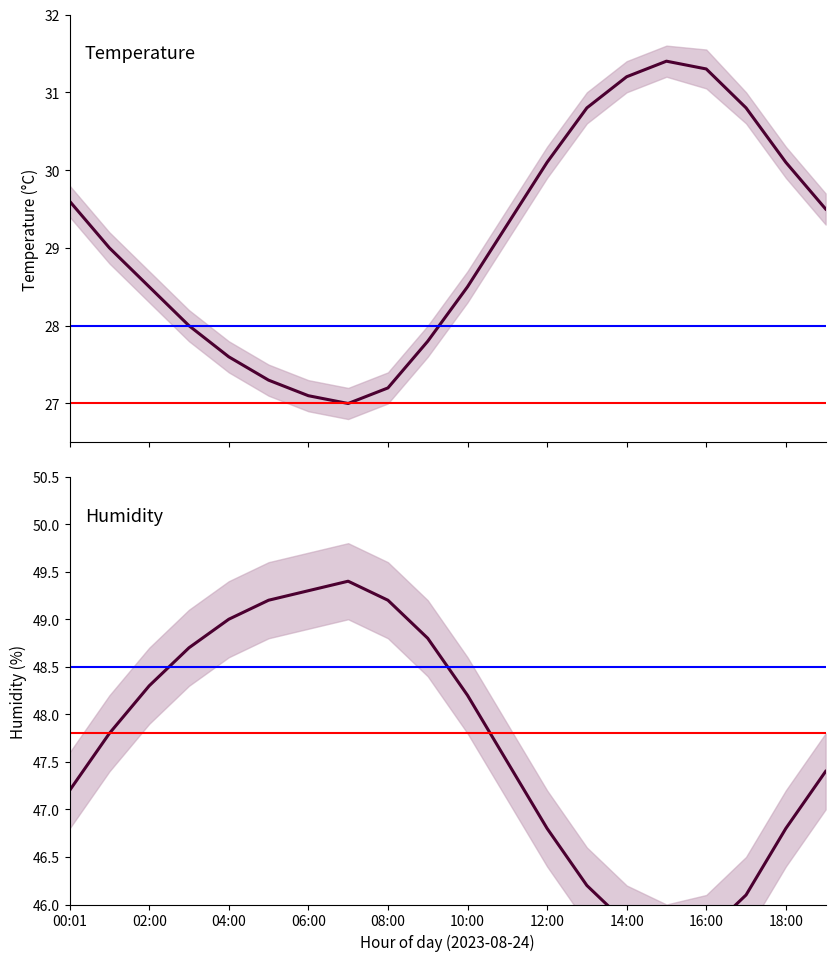

What is the value of the temperature point at the 7th from the left?

27.1